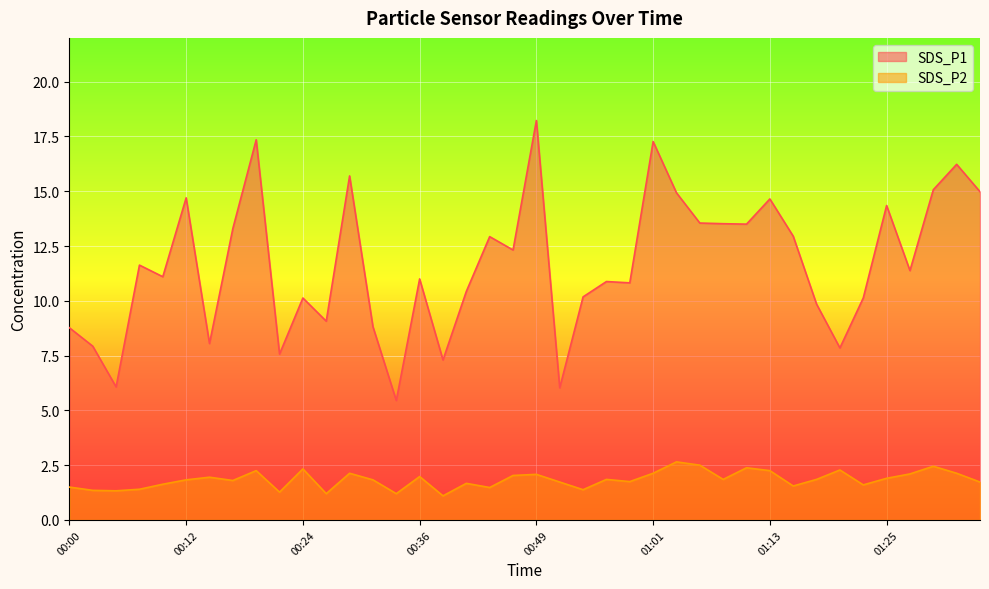

True or false: SDS_P1 has a value of 10.1 at 01:23.

True